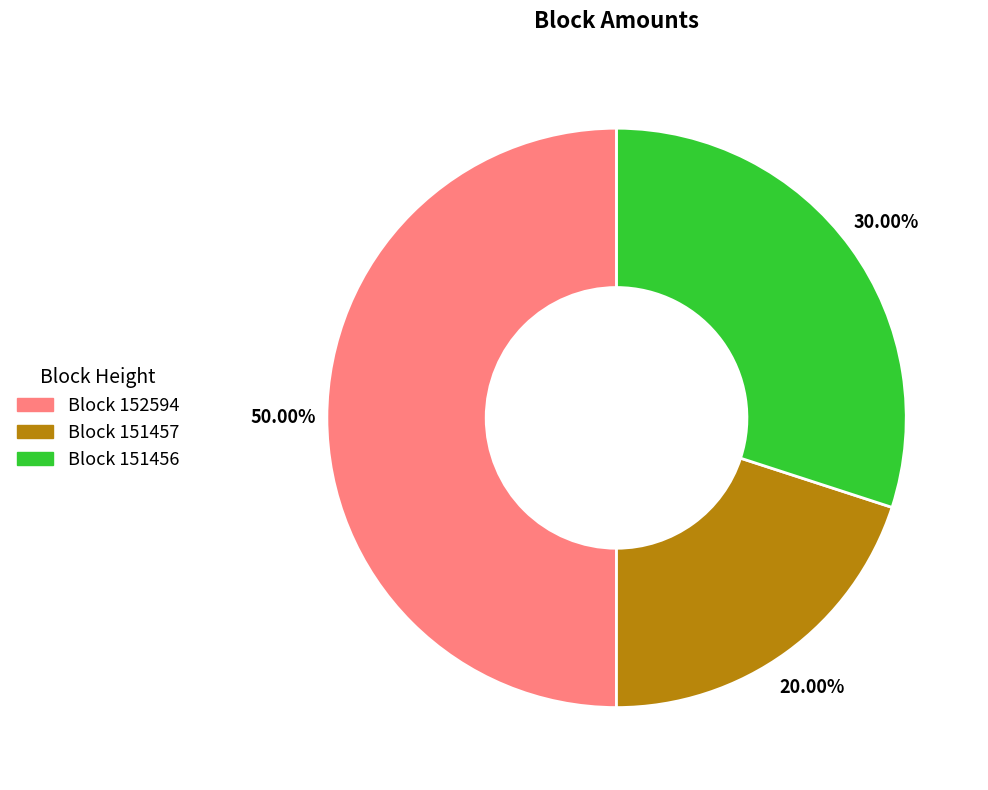

Approximately how many times larger is the value at Block 152594 compared to Block 151456?

1.7